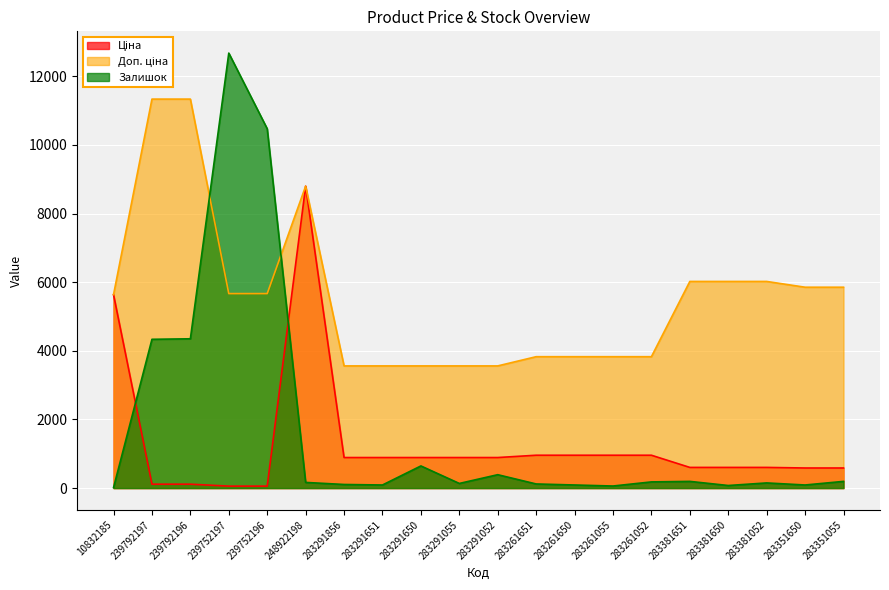

Between 283261052 and 283261650, which is larger?

283261052